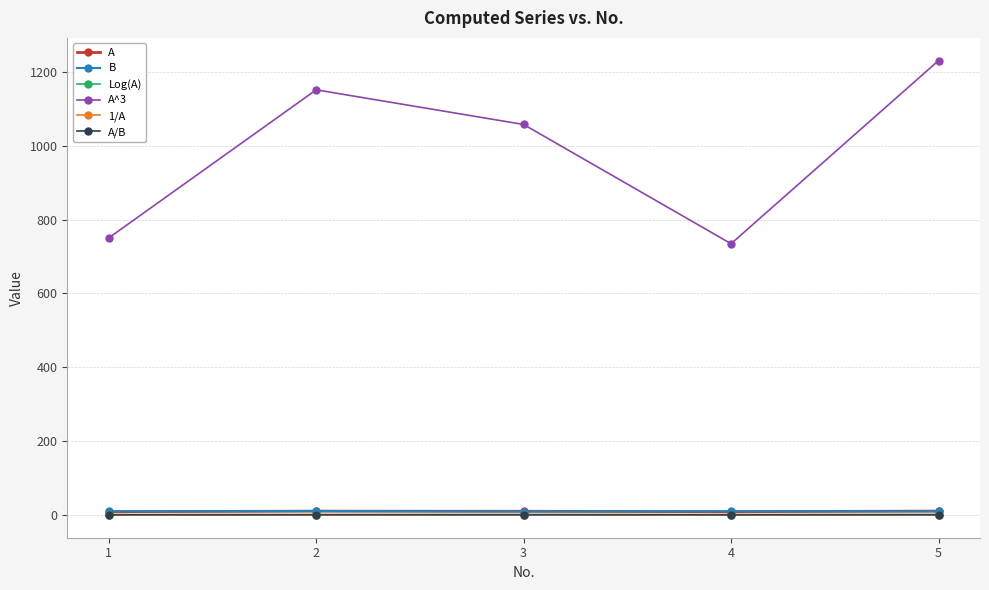

Which series has the widest spread of values?

A^3